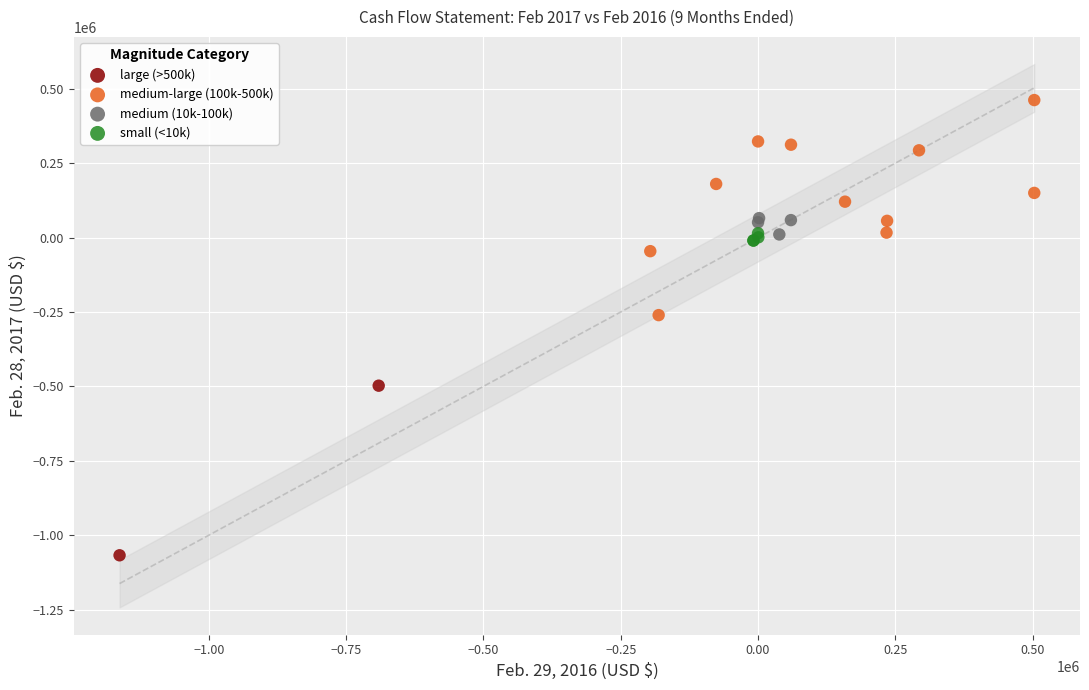

What are all the series names shown in the legend?

large (>500k), medium-large (100k-500k), medium (10k-100k), small (<10k)